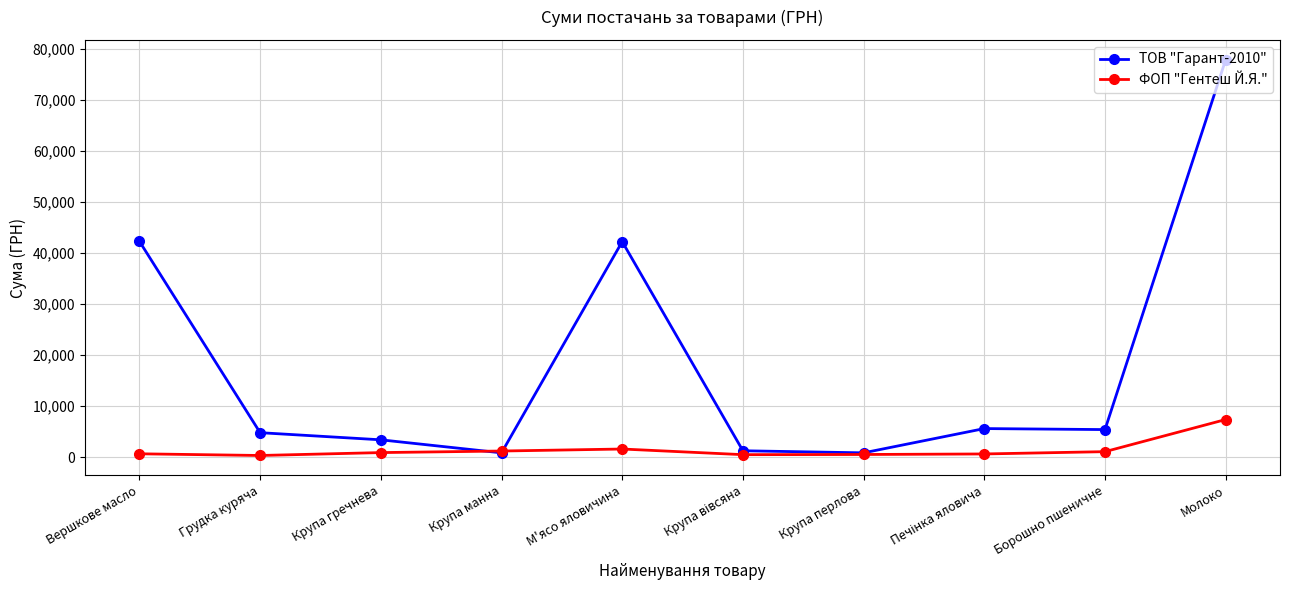

At which category does ТОВ "Гарант-2010" reach its first local valley?

Крупа манна